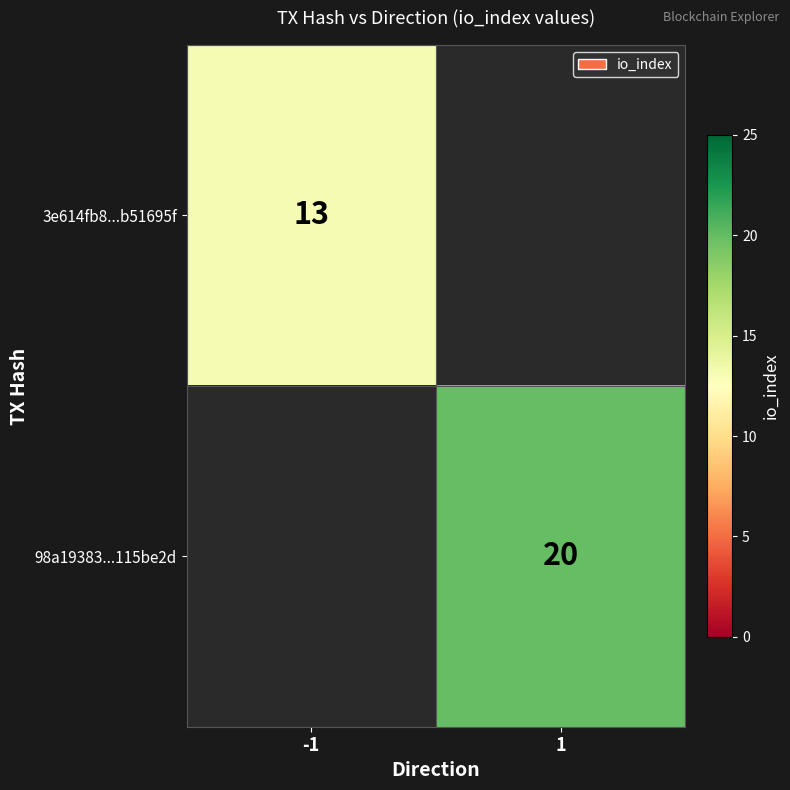

True or false: 3e614fb8...b51695f has a value of 13 at -1.

True